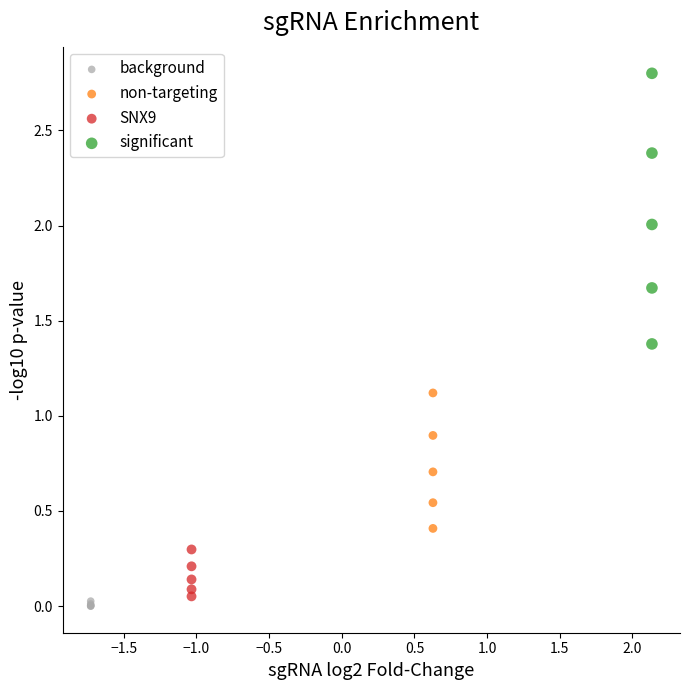

Which series has the widest spread of Y values?

significant